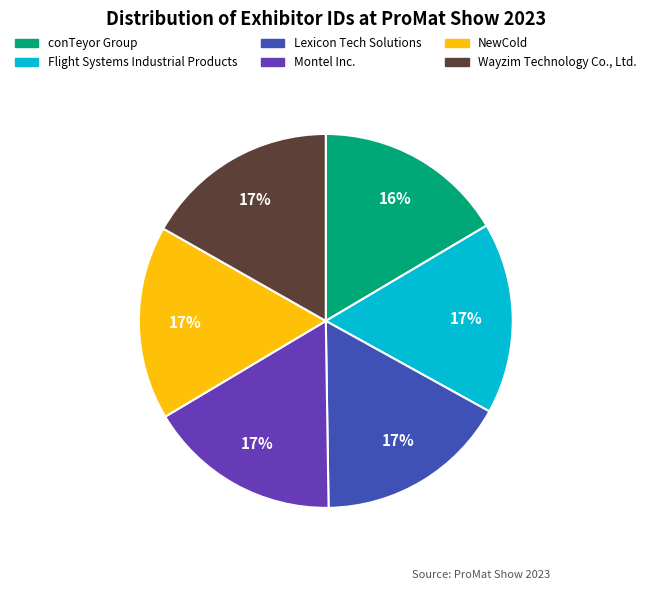

To the nearest percent, what portion does conTeyor Group represent?

16%